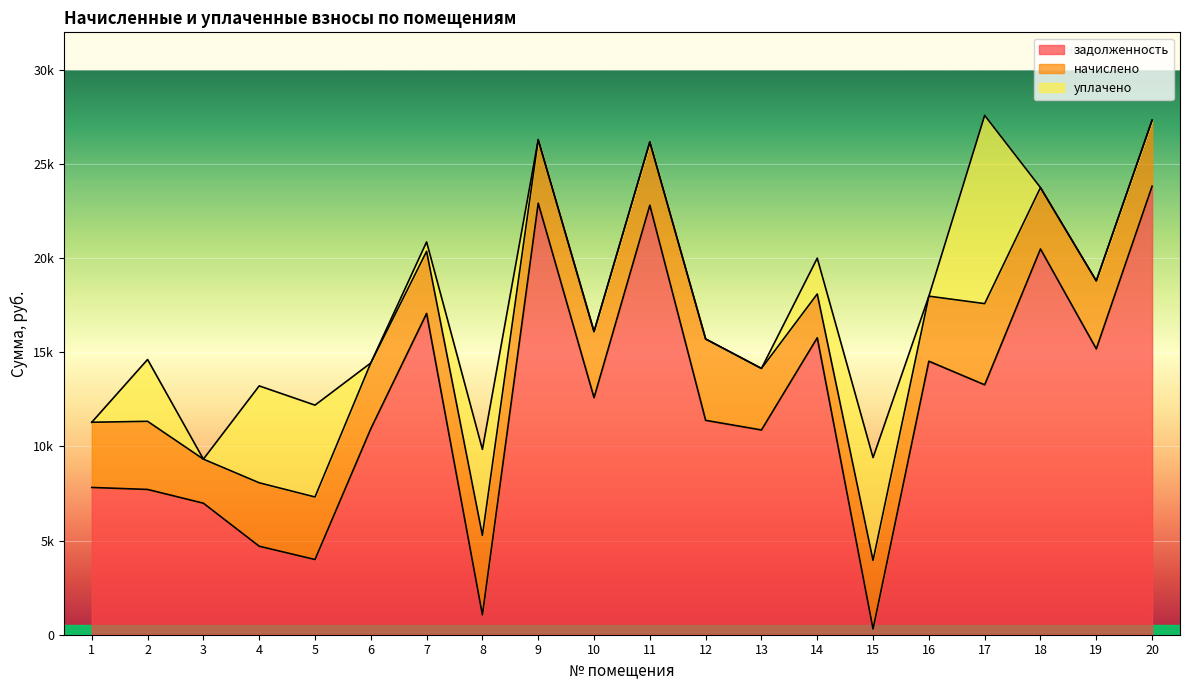

Where is задолженность nearest to the value 12062?

10